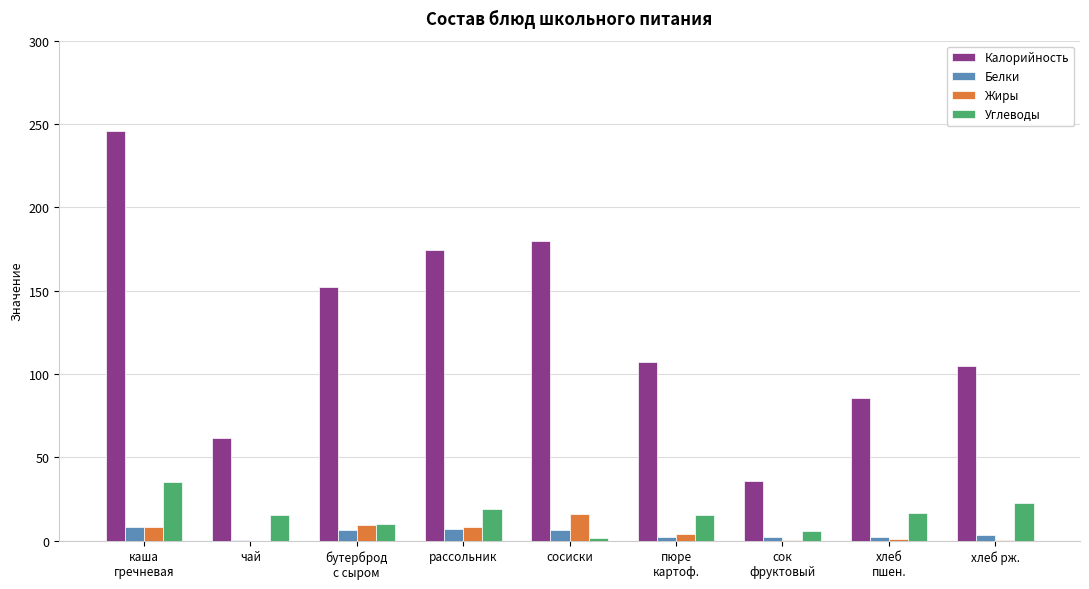

How many groups of bars are there?

9